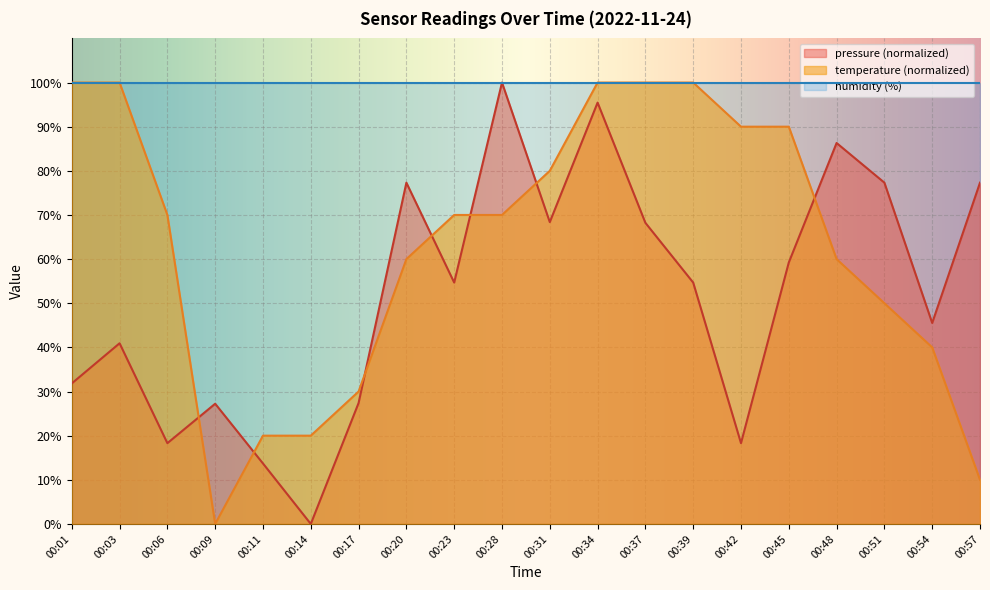

True or false: temperature has more than 1 interior local peaks.

False